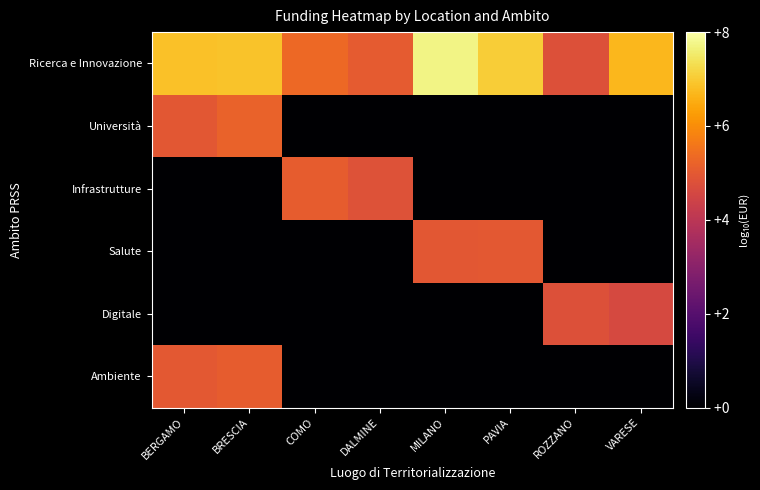

Reading right to left, transcribe all the data shown in this chart.

Ricerca e Innovazione: VARESE=6.7	ROZZANO=4.8	PAVIA=7.1	MILANO=7.7	DALMINE=5.1	COMO=5.3	BRESCIA=6.9	BERGAMO=6.9
Università: VARESE=0.0	ROZZANO=0.0	PAVIA=0.0	MILANO=0.0	DALMINE=0.0	COMO=0.0	BRESCIA=5.2	BERGAMO=4.9
Infrastrutture: VARESE=0.0	ROZZANO=0.0	PAVIA=0.0	MILANO=0.0	DALMINE=4.8	COMO=5.1	BRESCIA=0.0	BERGAMO=0.0
Salute: VARESE=0.0	ROZZANO=0.0	PAVIA=5.0	MILANO=5.0	DALMINE=0.0	COMO=0.0	BRESCIA=0.0	BERGAMO=0.0
Digitale: VARESE=4.6	ROZZANO=4.8	PAVIA=0.0	MILANO=0.0	DALMINE=0.0	COMO=0.0	BRESCIA=0.0	BERGAMO=0.0
Ambiente: VARESE=0.0	ROZZANO=0.0	PAVIA=0.0	MILANO=0.0	DALMINE=0.0	COMO=0.0	BRESCIA=5.1	BERGAMO=5.0